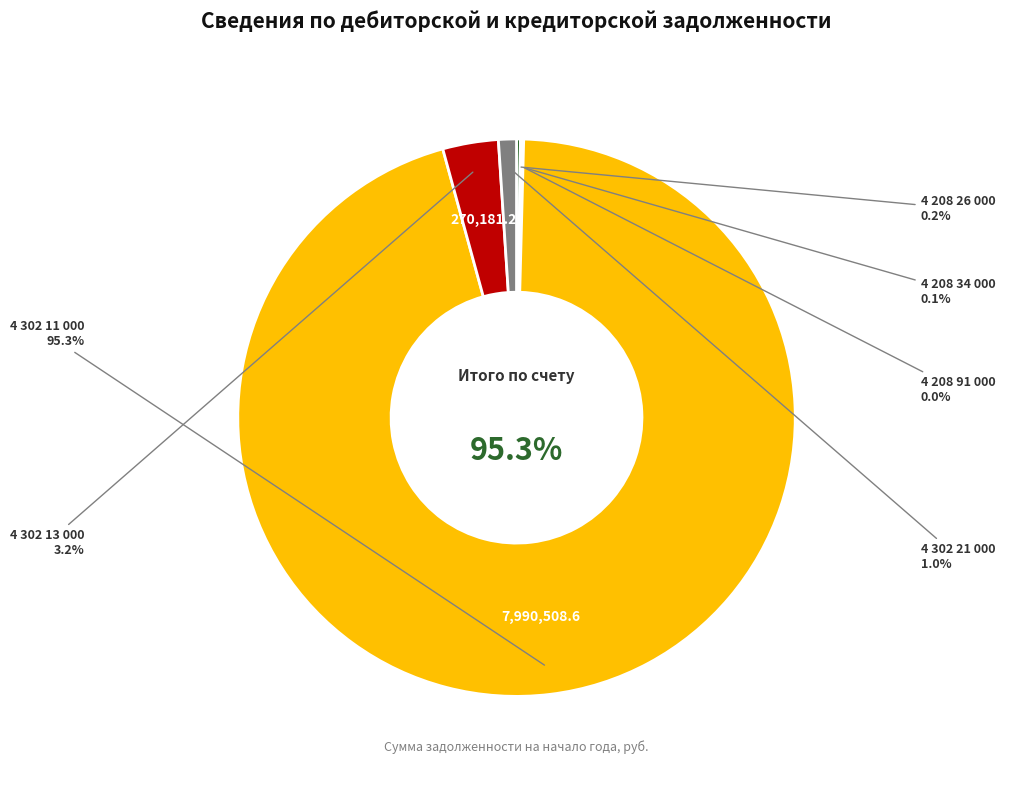

Count the number of slices in the pie.

6